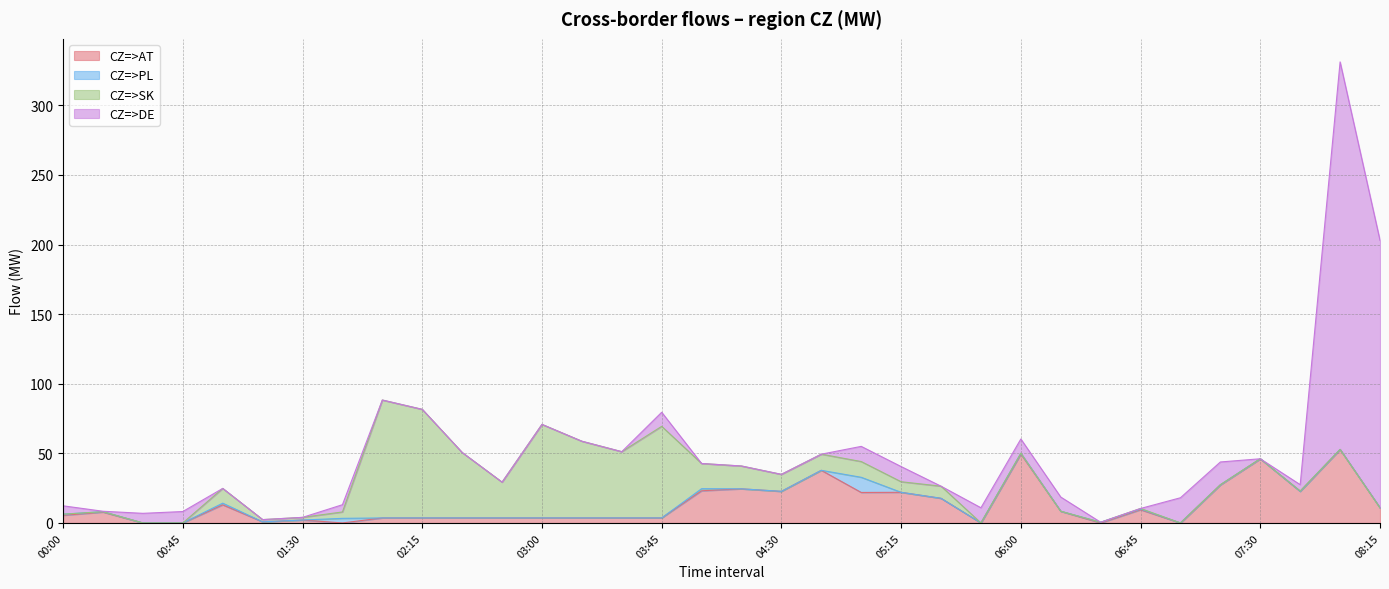

What position from the left is 05:15?

22